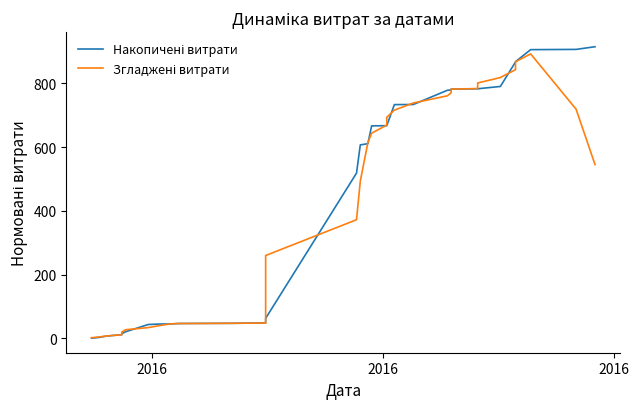

Which category has the lowest value across all series?

2016